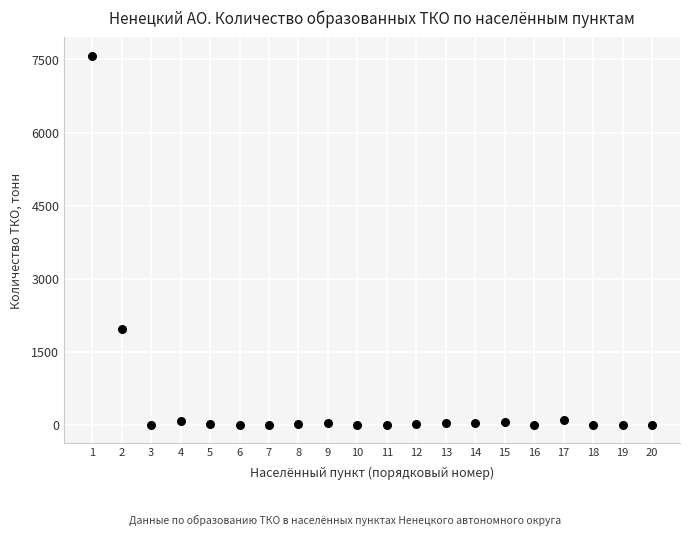

What Y value in the scatter plot is closest to 3787?

1965.6